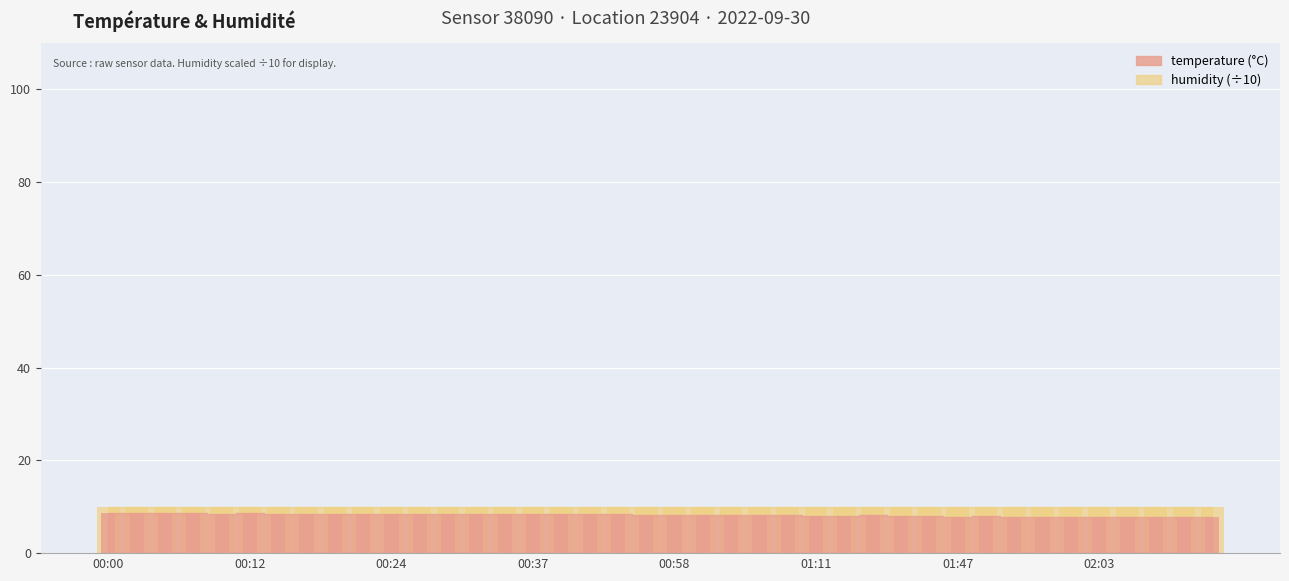

How many values exceed 8?

29